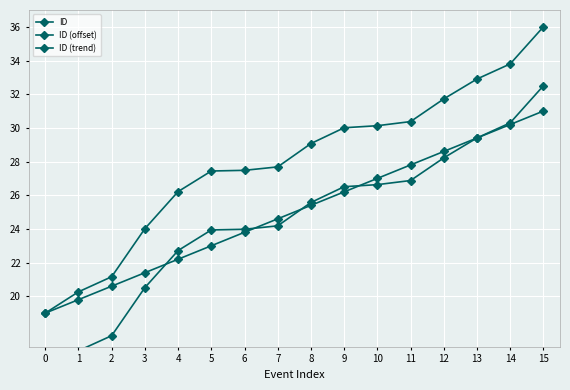

Reading left to right, list all the values displayed in this chart.

ID: 19.0	20.3	21.2	24.0	26.2	27.4	27.5	27.7	29.1	30.0	30.1	30.4	31.7	32.9	33.8	36.0
ID (offset): 15.5	16.8	17.7	20.5	22.7	23.9	24.0	24.2	25.6	26.5	26.6	26.9	28.2	29.4	30.3	32.5
ID (trend): 19.0	19.8	20.6	21.4	22.2	23.0	23.8	24.6	25.4	26.2	27.0	27.8	28.6	29.4	30.2	31.0